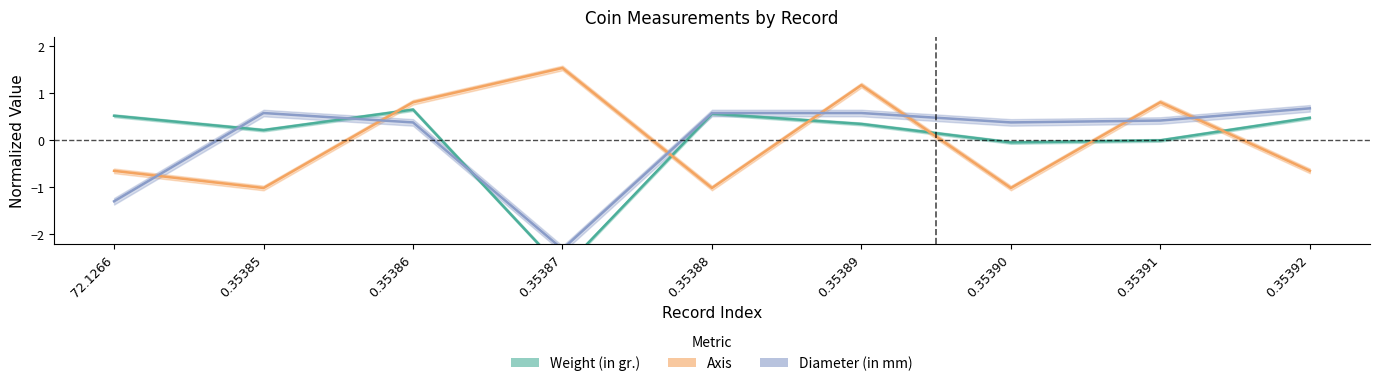

The Diameter (in mm) series shows -2.1 at 72.1266. True or false?

False